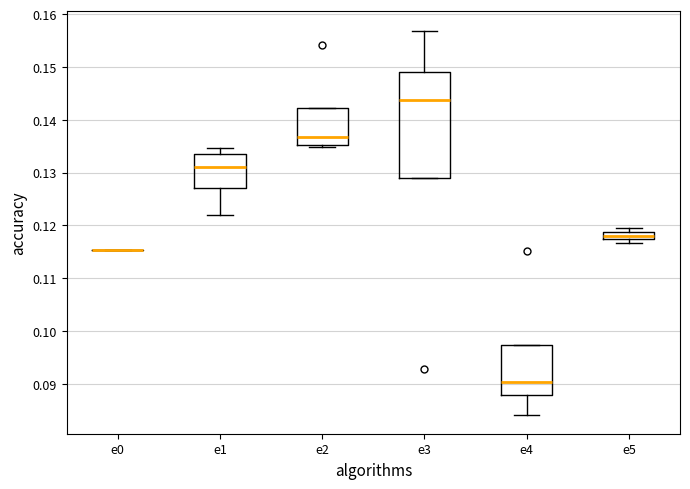

Comparing the boxes themselves (not the whiskers), which one is the tallest?

e3